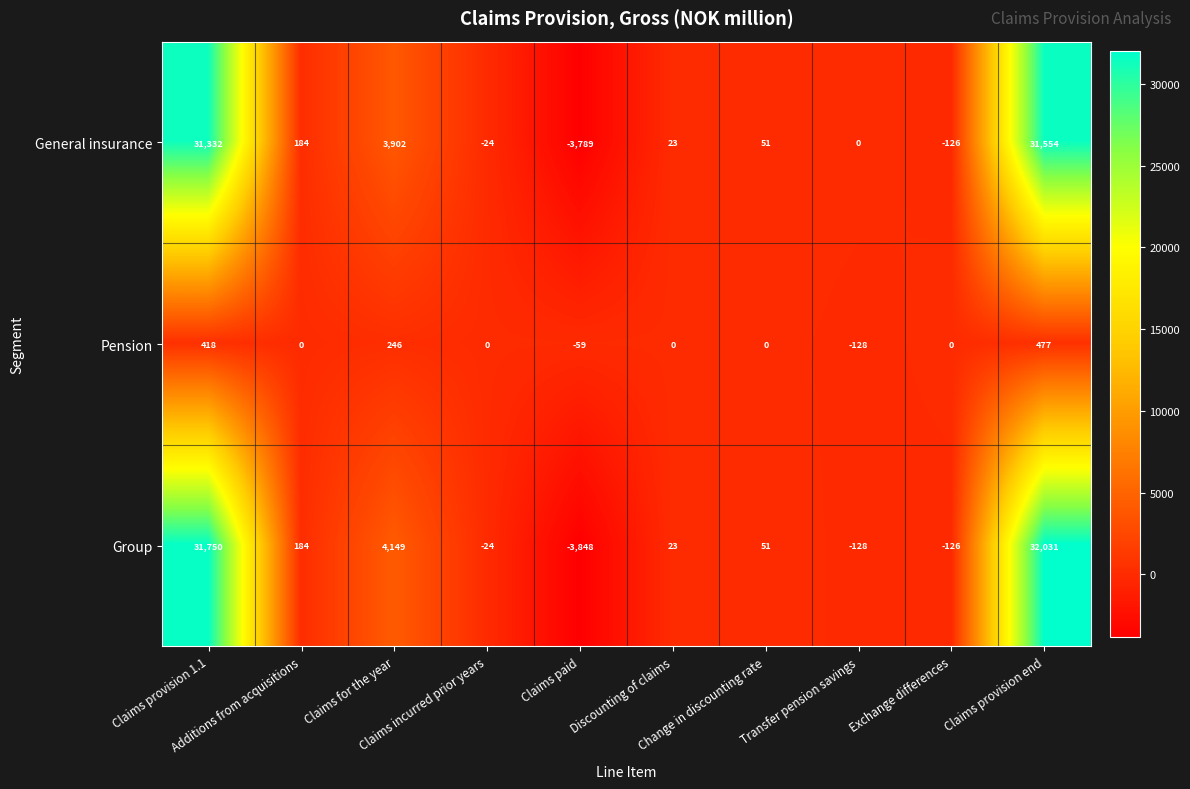

Rank the series at Claims for the year from highest to lowest value.

Group, General insurance, Pension